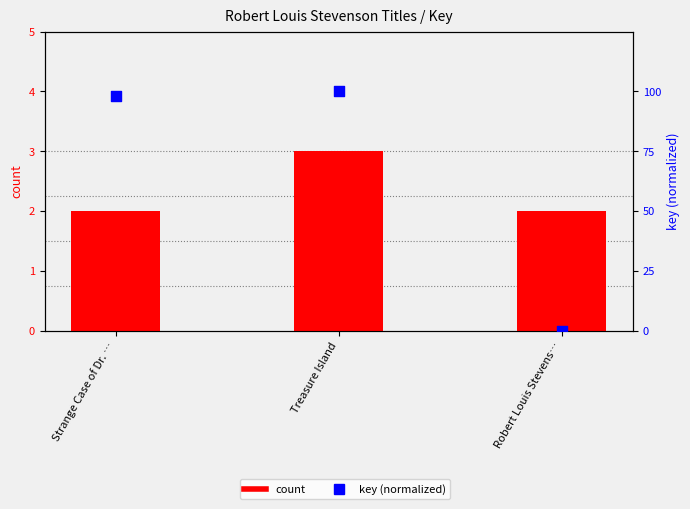

Which series contains the highest Y value?

key (normalized)